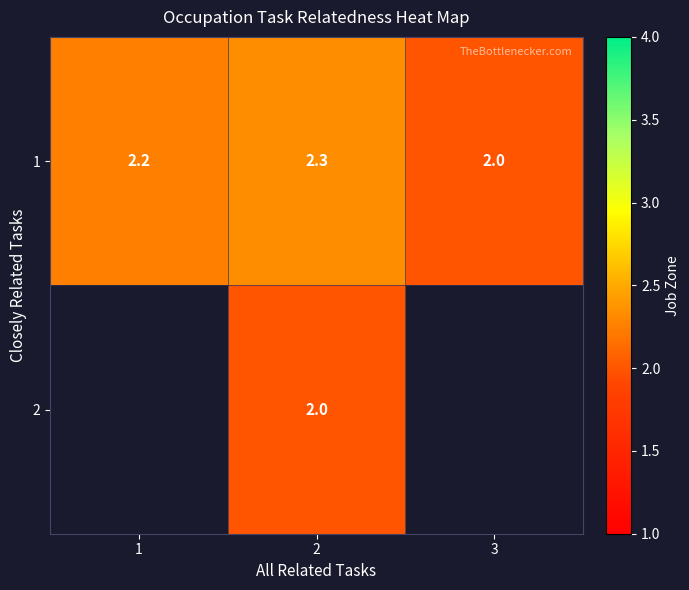

What is the minimum value shown in the chart?

2.0